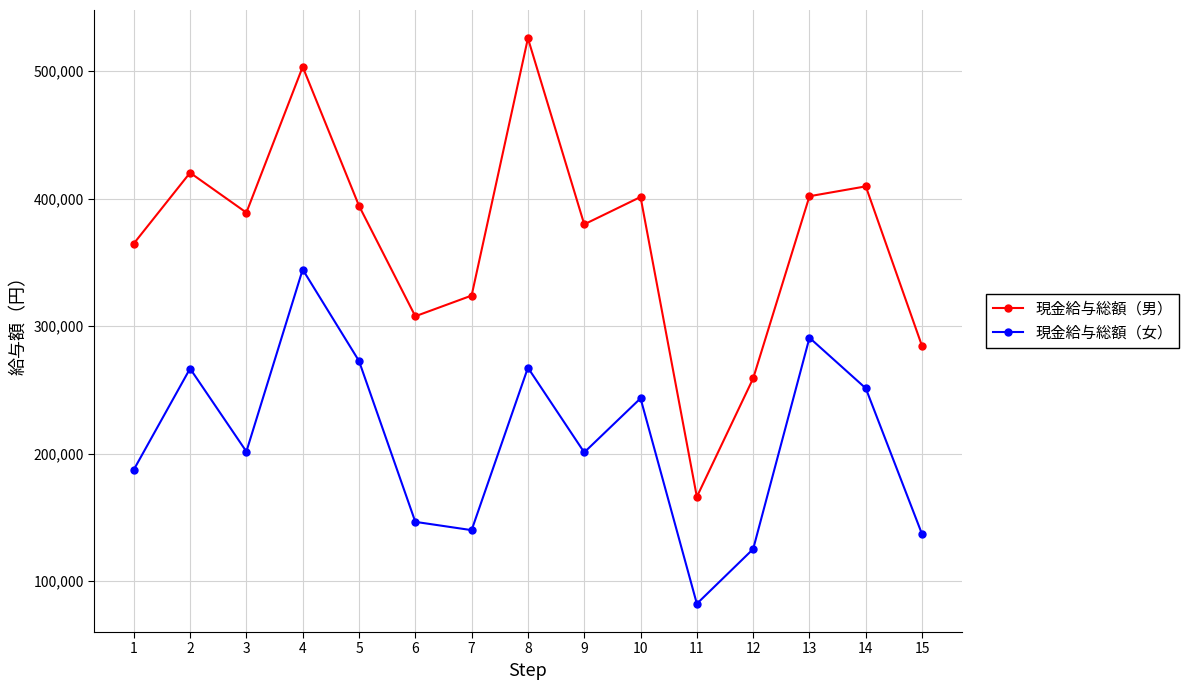

Which category has the lowest value in the 現金給与総額（女） series?

11